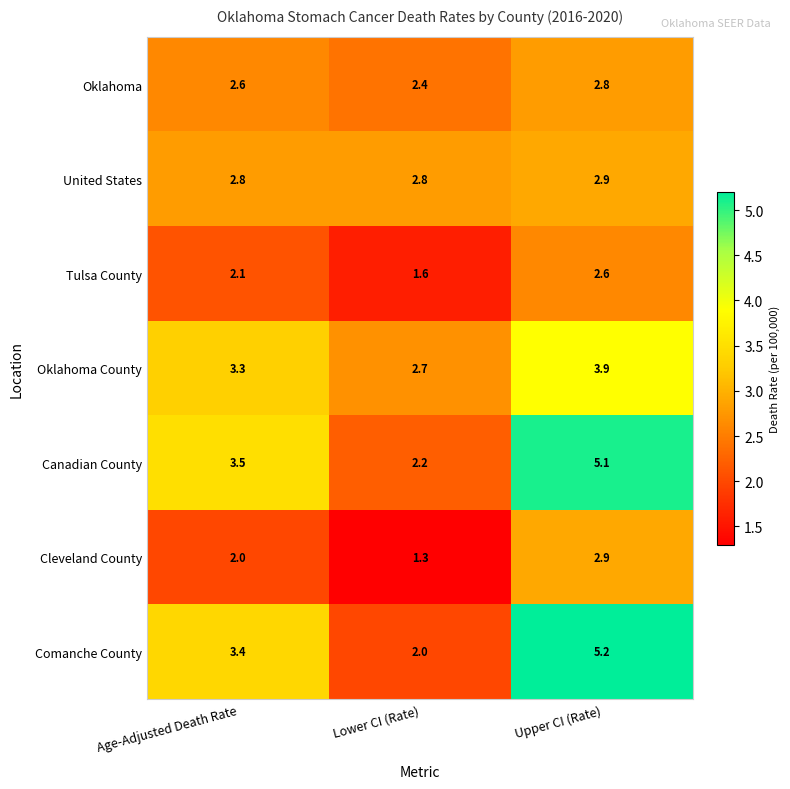

Which series has the largest total across all categories?

Canadian County